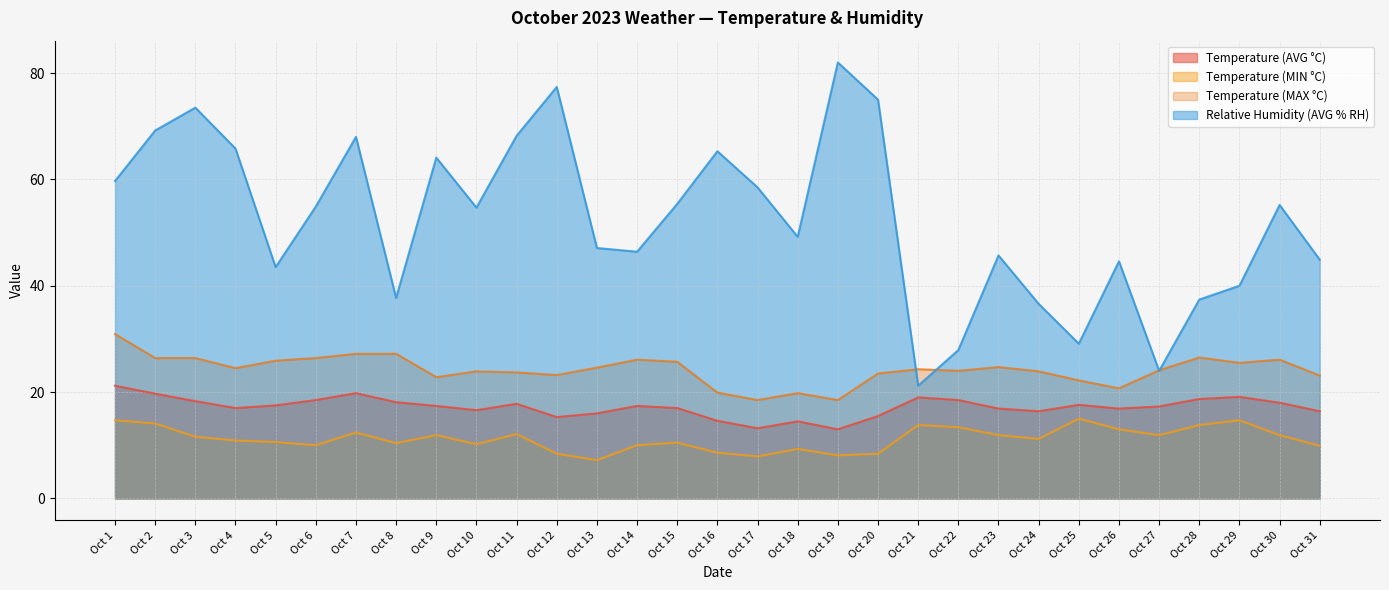

The Temperature (AVG °C) series shows 21.7 at Oct 24. True or false?

False